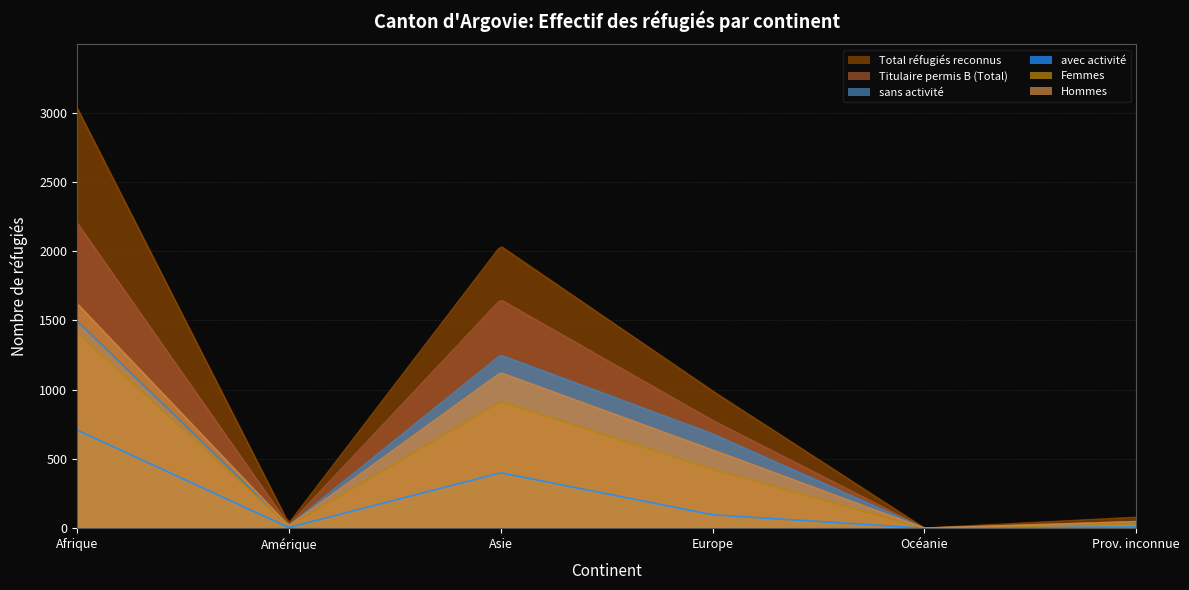

Reading left to right, transcribe all the data shown in this chart.

Total réfugiés reconnus: 3037	33	2035	990	0	78
Titulaire permis B (Total): 2207	23	1649	778	0	48
sans activité: 1498	18	1249	681	0	39
avec activité: 709	5	400	97	0	9
Femmes: 1414	16	913	425	0	31
Hommes: 1623	17	1122	565	0	47